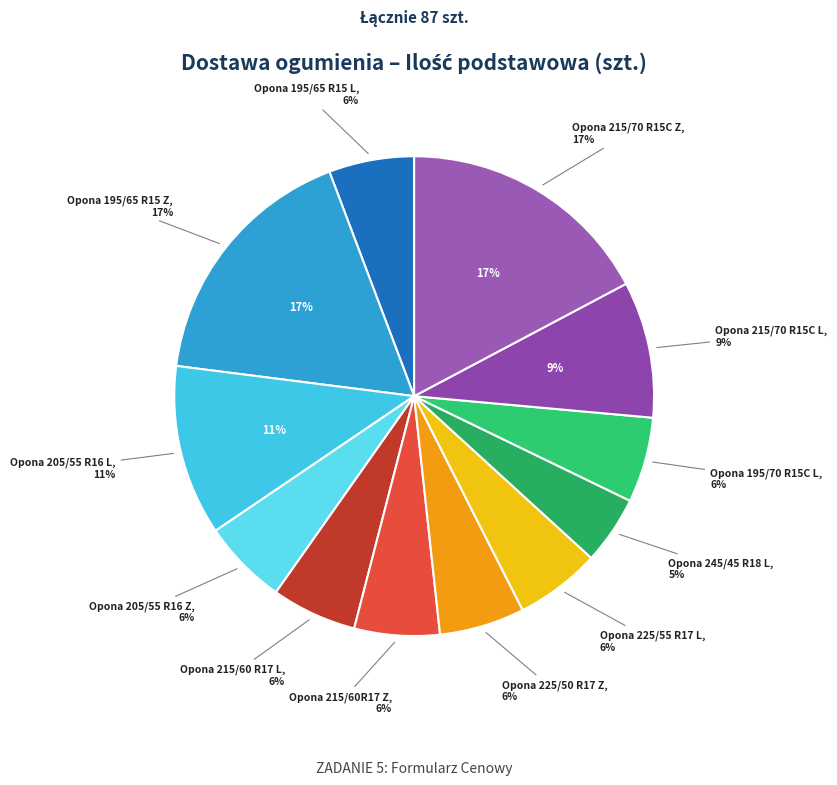

How many segments does this pie chart have?

12